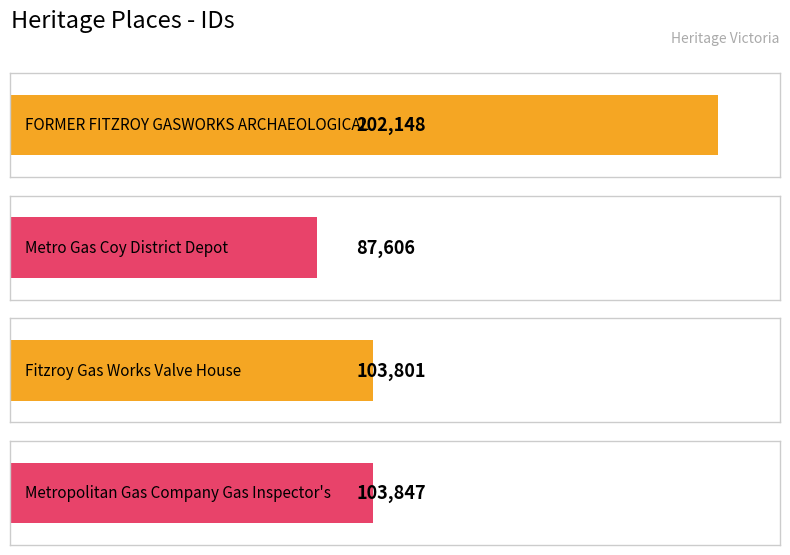

How many categories are shown in the chart?

4